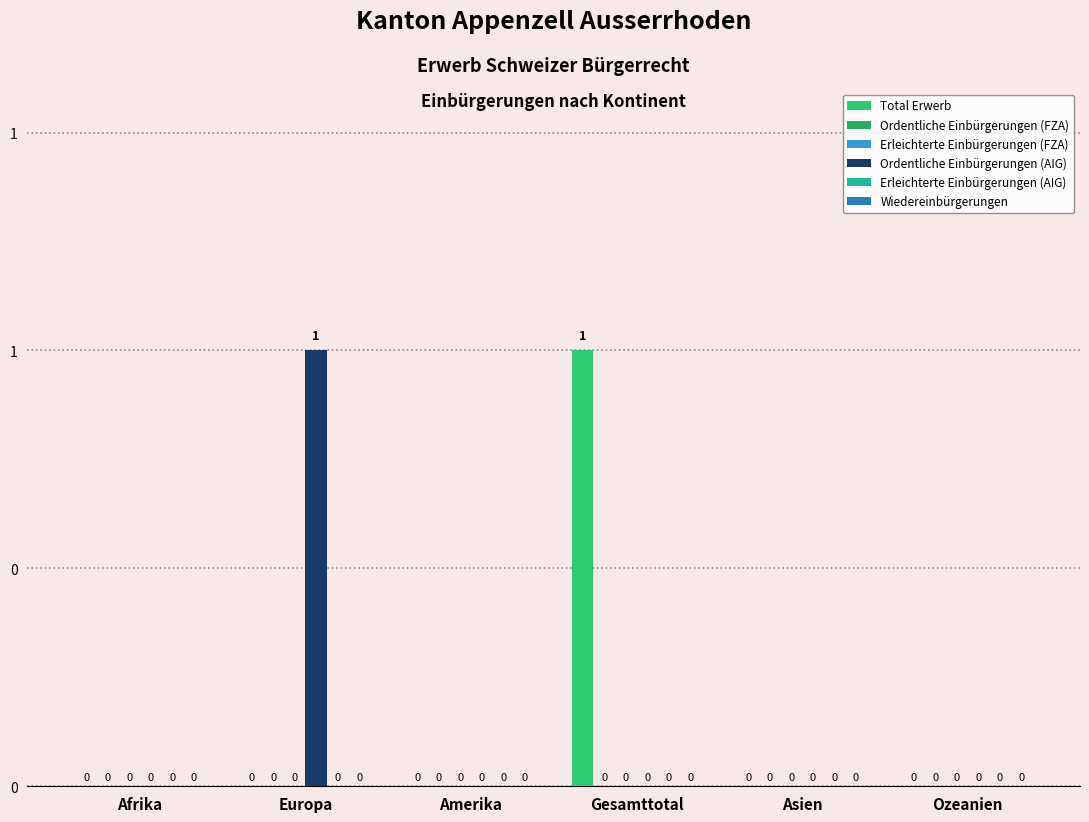

How many values in Total Erwerb are above zero?

1